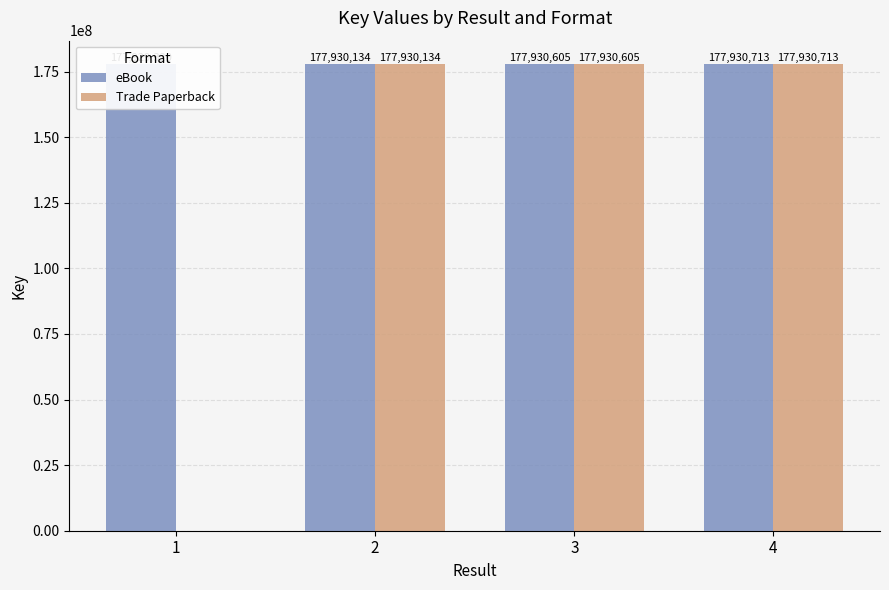

The eBook series shows 291692777 at 1. True or false?

False